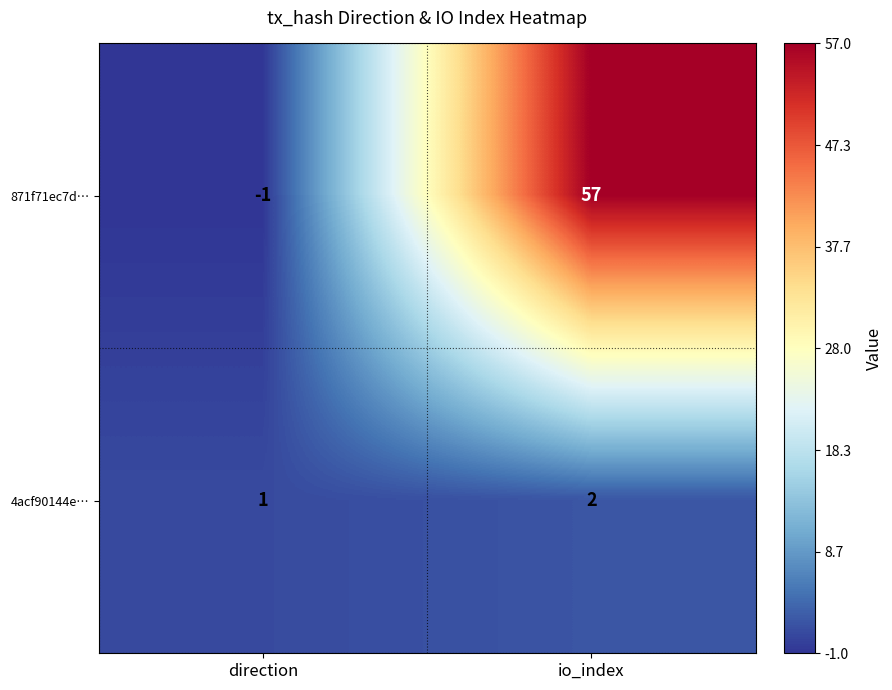

What is the sum of the 4acf90144e… values at direction and io_index?

3